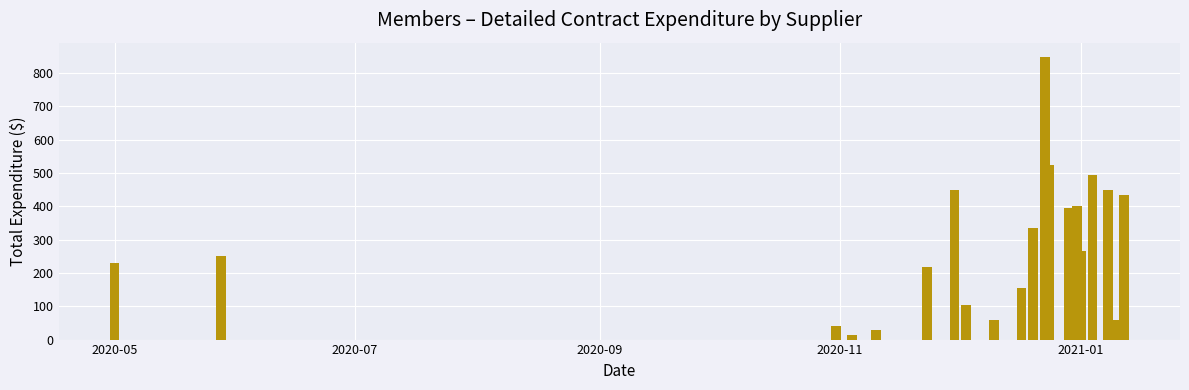

What is the difference between the maximum and minimum values?

835.5